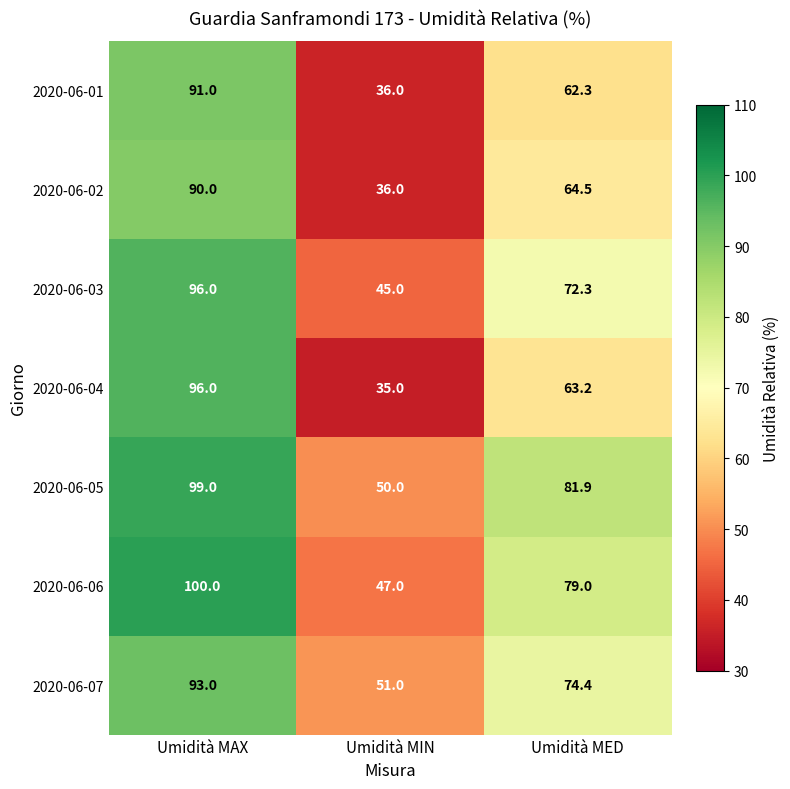

Count the number of data series in this chart.

7